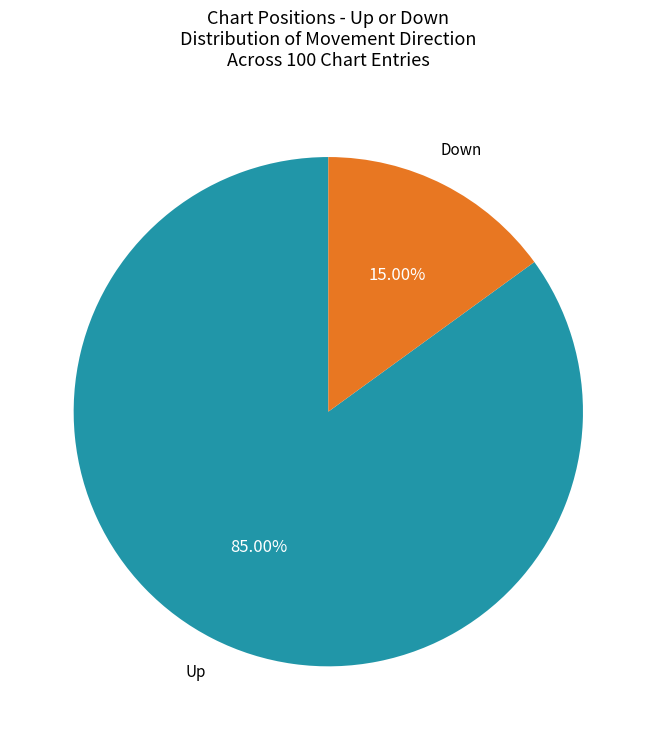

Does any single category account for the majority?

Yes